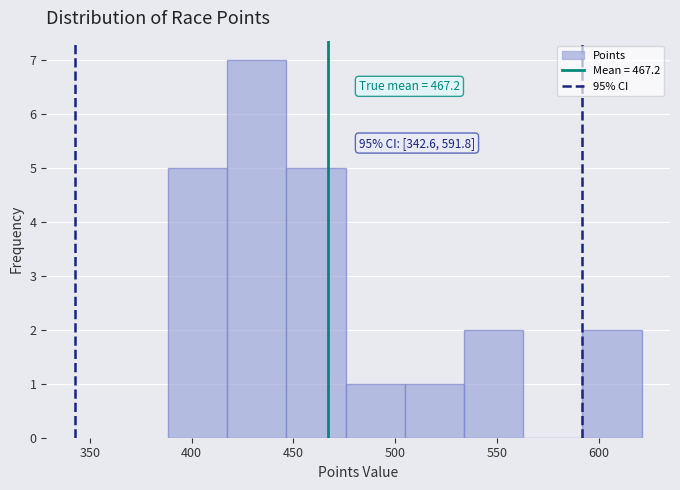

Which range on the x-axis has the tallest bar?

415 to 445